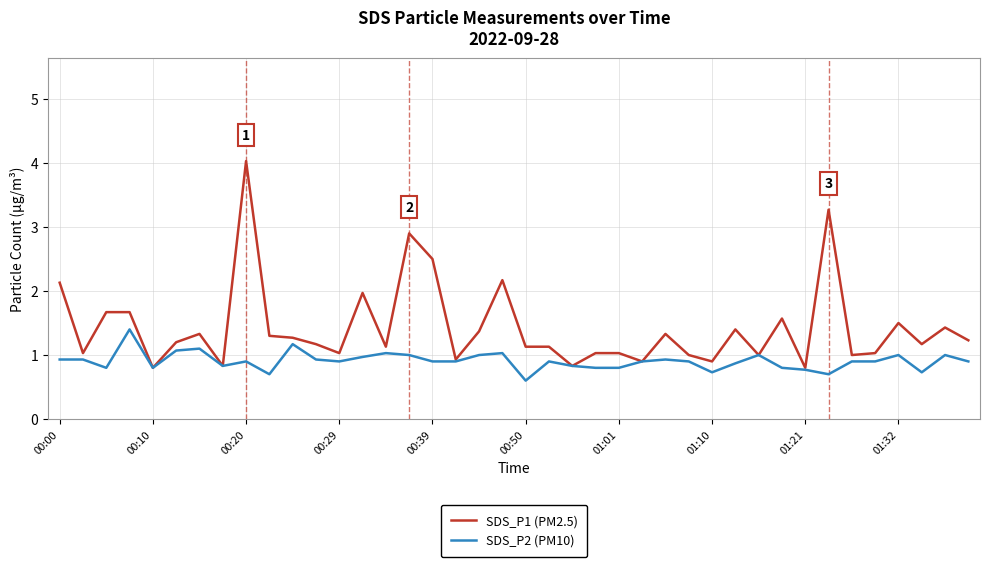

Which series has the largest range (max minus min)?

SDS_P1 (PM2.5)